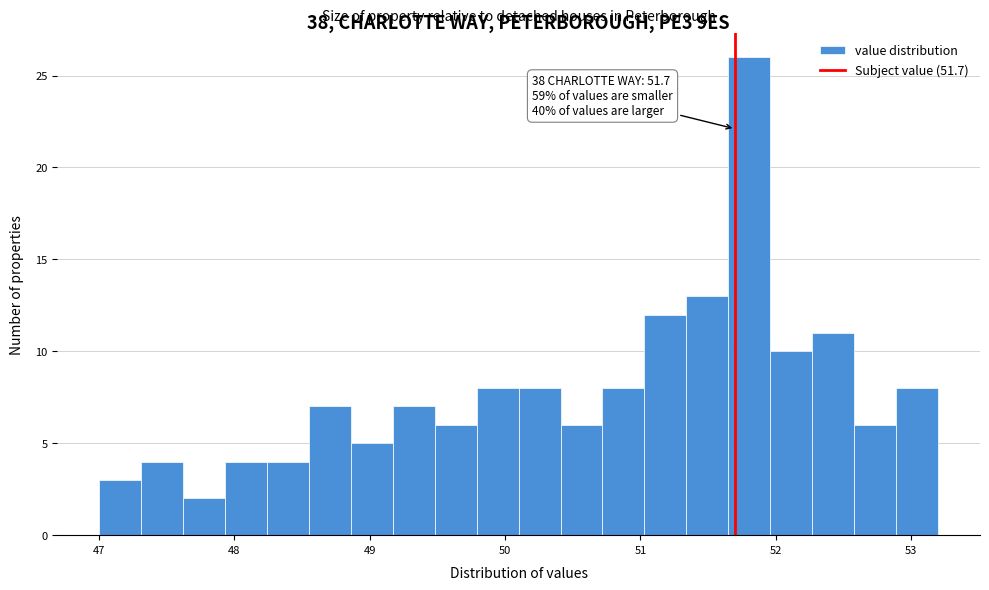

Read against the x-axis, roughly where is the centre of the tallest bar?

51.8